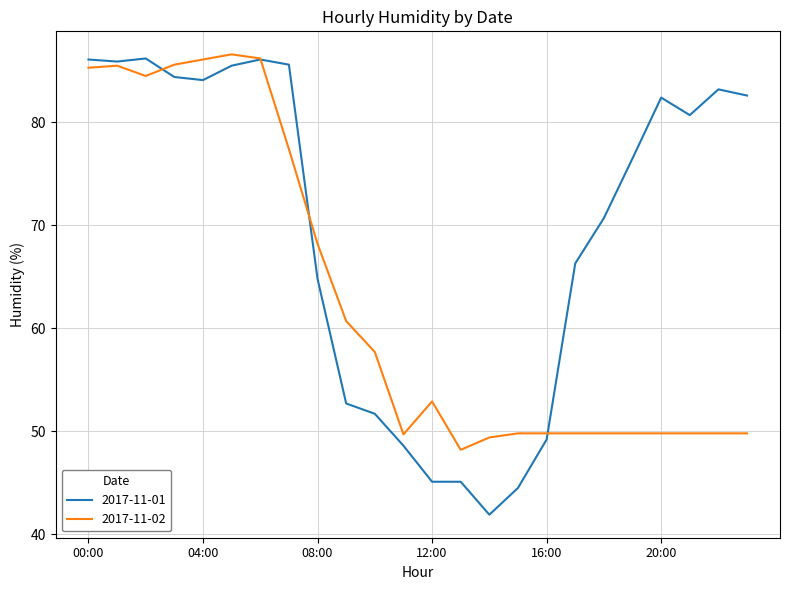

What is the minimum value shown in the chart?

41.9